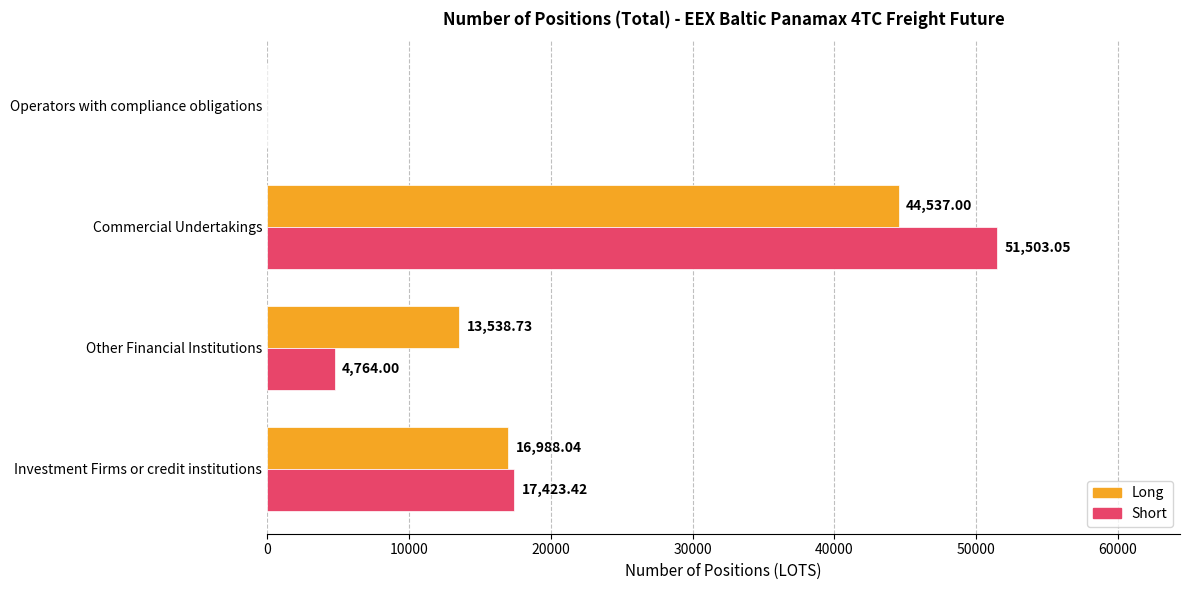

What is the sum of all Short values?

73690.5